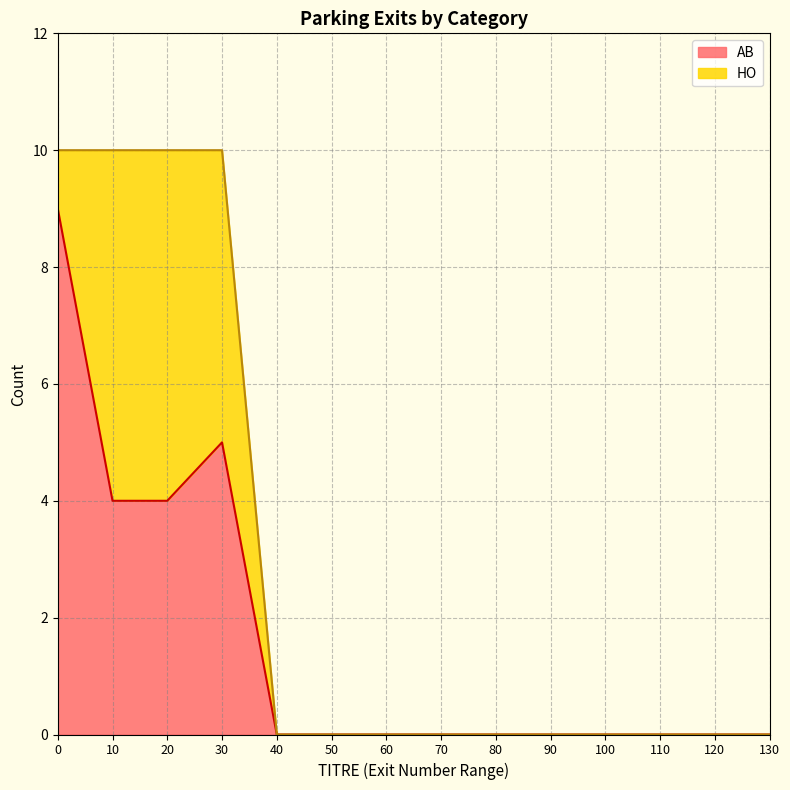

Read the AB value at 100.

0